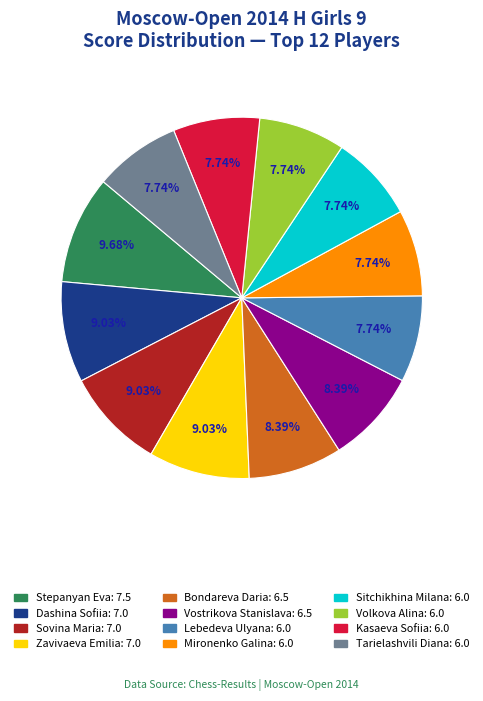

How many slices are in this pie chart?

12